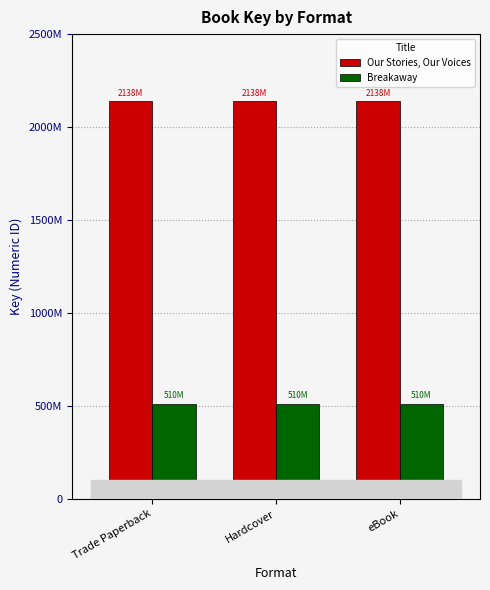

Does the chart contain any negative values?

No